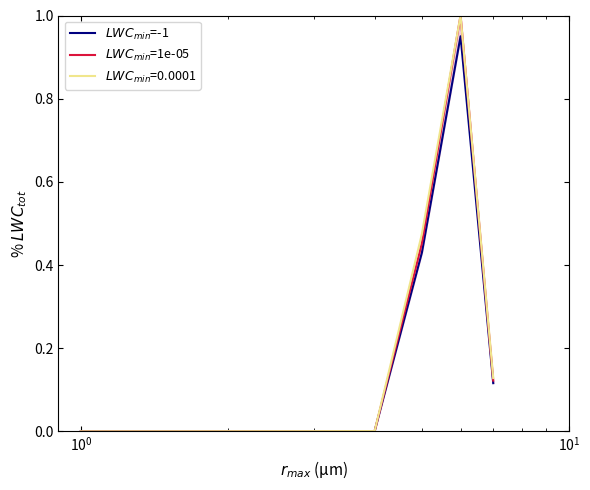

True or false: $LWC_{min}$=-1 has a value of 0.0 at $\mathdefault{10^{1}}$.

False